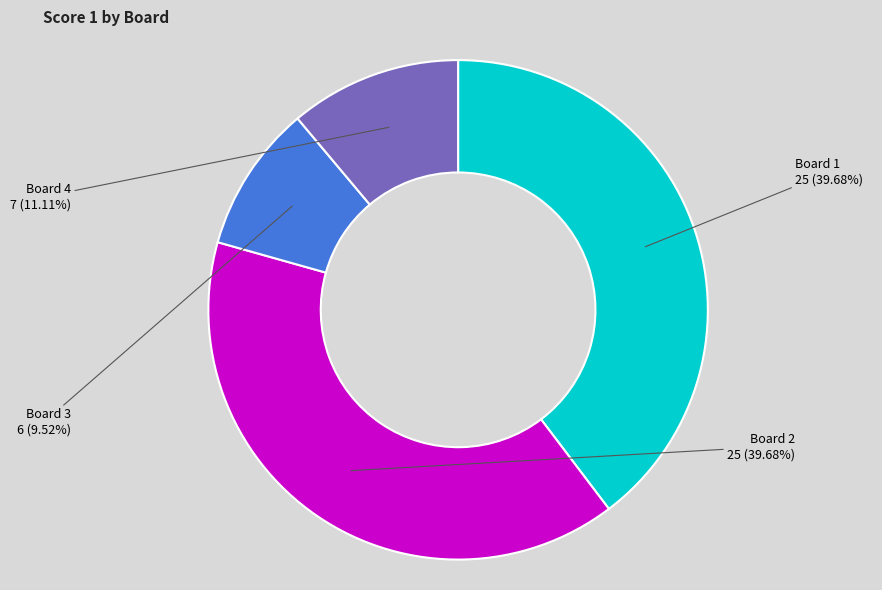

Between Board 4 and Board 3, which is larger?

Board 4